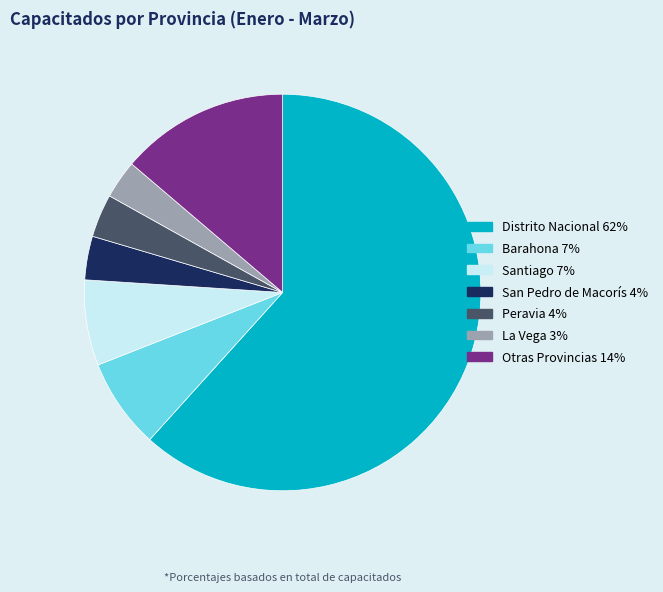

Is there a majority slice in this chart?

Yes